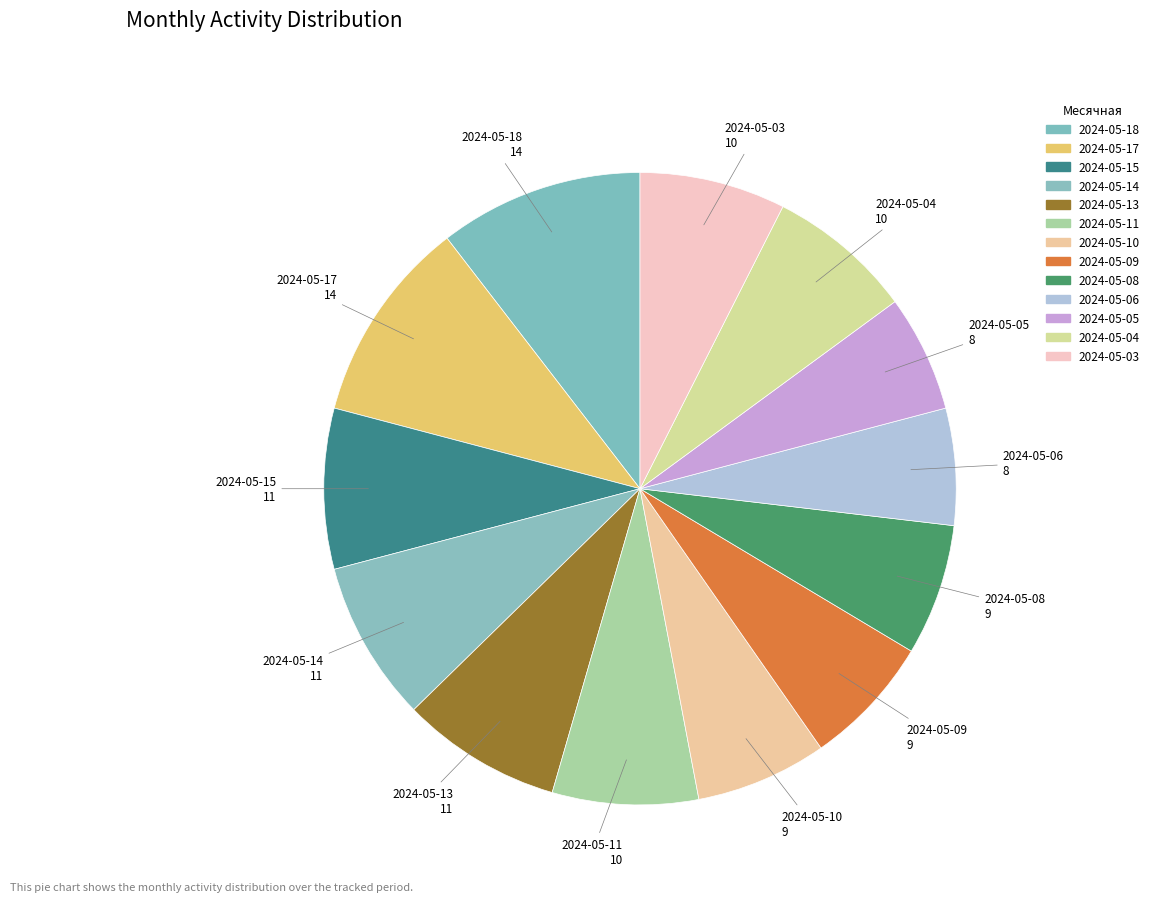

How many slices are in this pie chart?

13